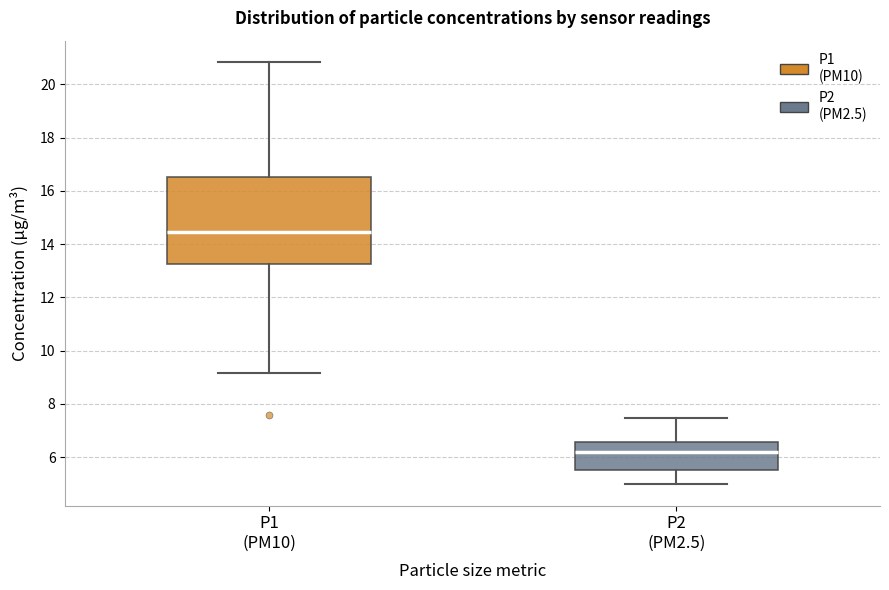

Reading left to right, transcribe this box plot: for each box, give where its median line is, the range the box spans, and where its two whiskers end, as read against the y-axis. The values are not printed on the chart, so give them approximately, as read against the axis.

P1 (PM10): median 14.4, box 13.2 to 16.6, whiskers 9.2 to 20.8
P2 (PM2.5): median 6.2, box 5.6 to 6.6, whiskers 5.0 to 7.4